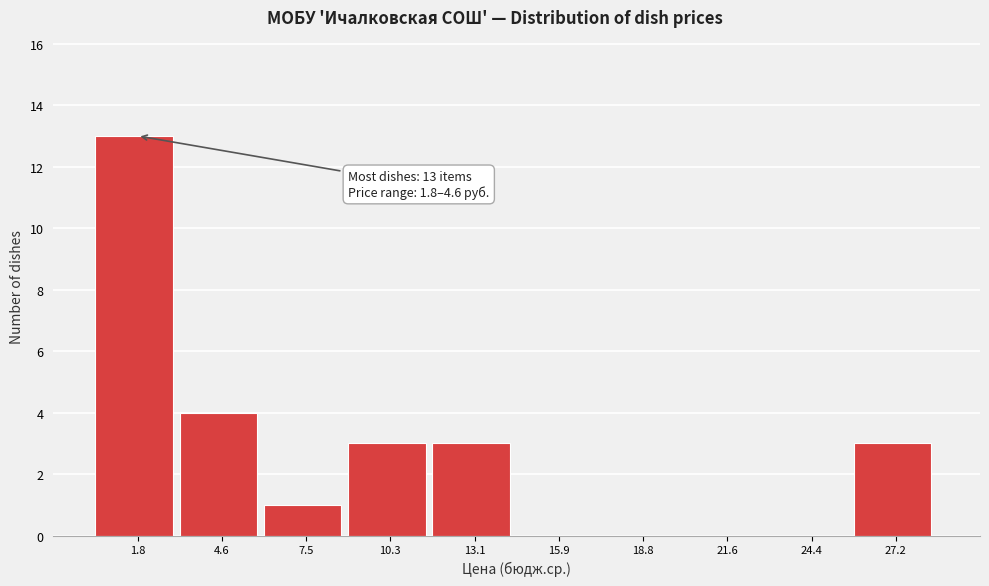

Reading right to left, list all the values displayed in this chart.

27.2=3	24.4=0	21.6=0	18.8=0	15.9=0	13.1=3	10.3=3	7.5=1	4.6=4	1.8=13